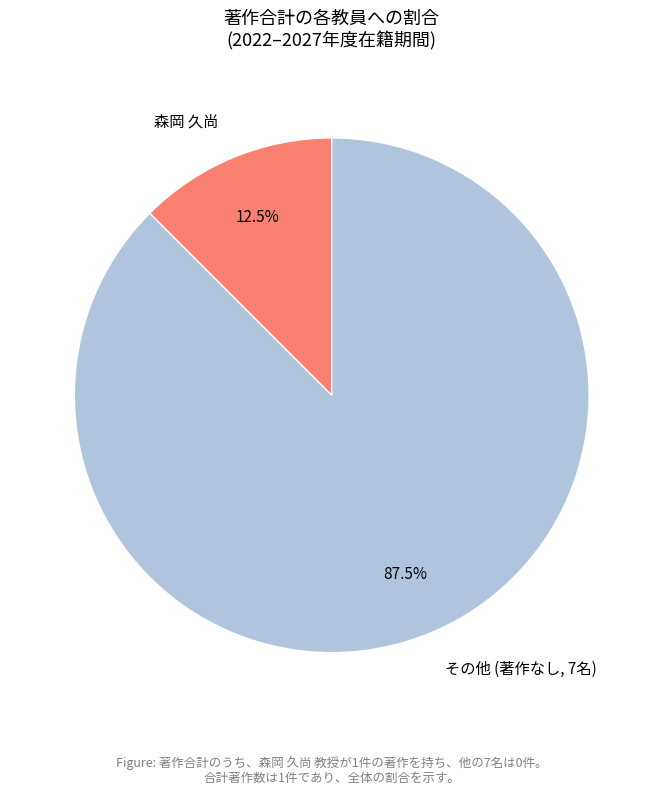

Rank the categories by value from lowest to highest.

森岡 久尚, その他 (著作なし, 7名)